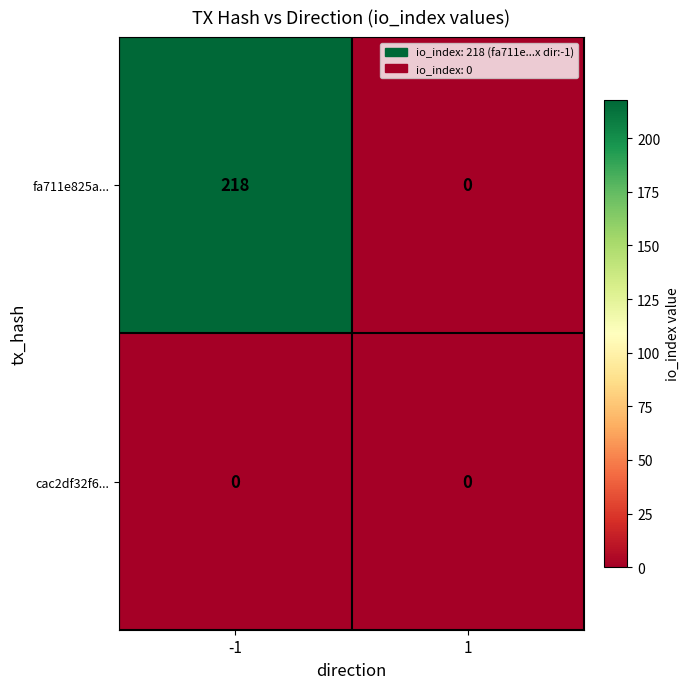

What is the total value across all series at -1?

218